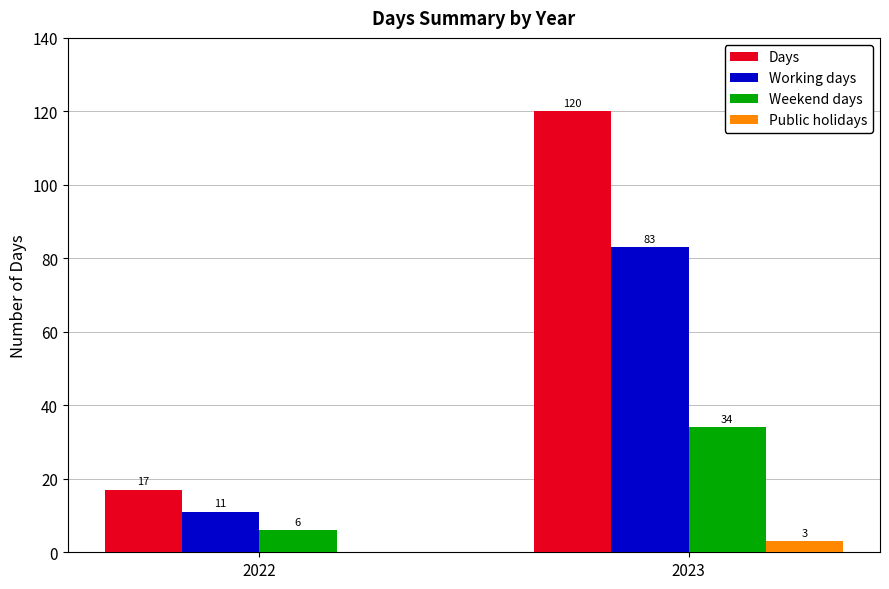

What are all the series names shown in the legend?

Days, Working days, Weekend days, Public holidays